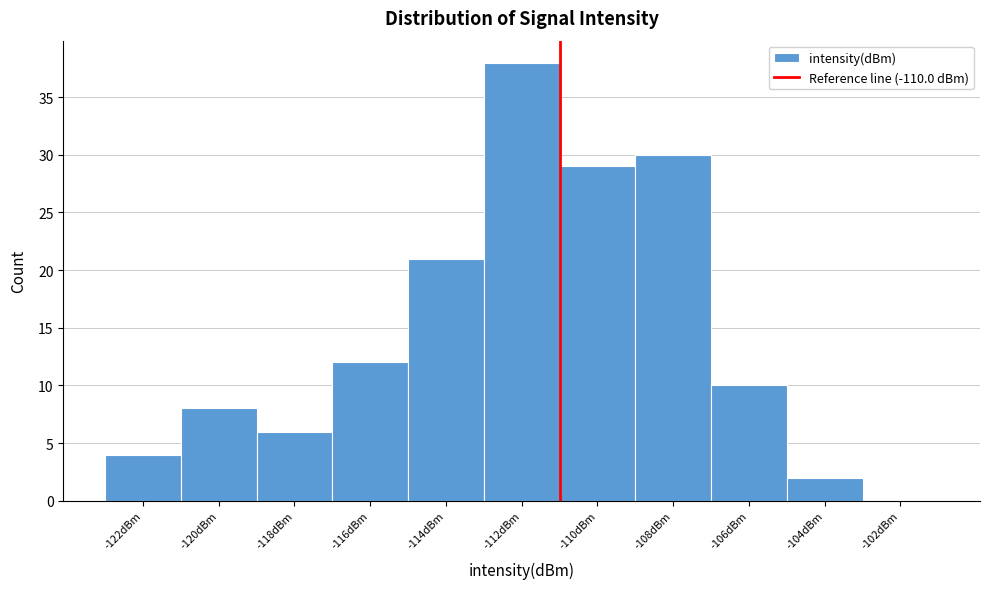

Reading left to right, extract all data points from this chart.

-122dBm=4	-120dBm=8	-118dBm=6	-116dBm=12	-114dBm=21	-112dBm=38	-110dBm=29	-108dBm=30	-106dBm=10	-104dBm=2	-102dBm=0